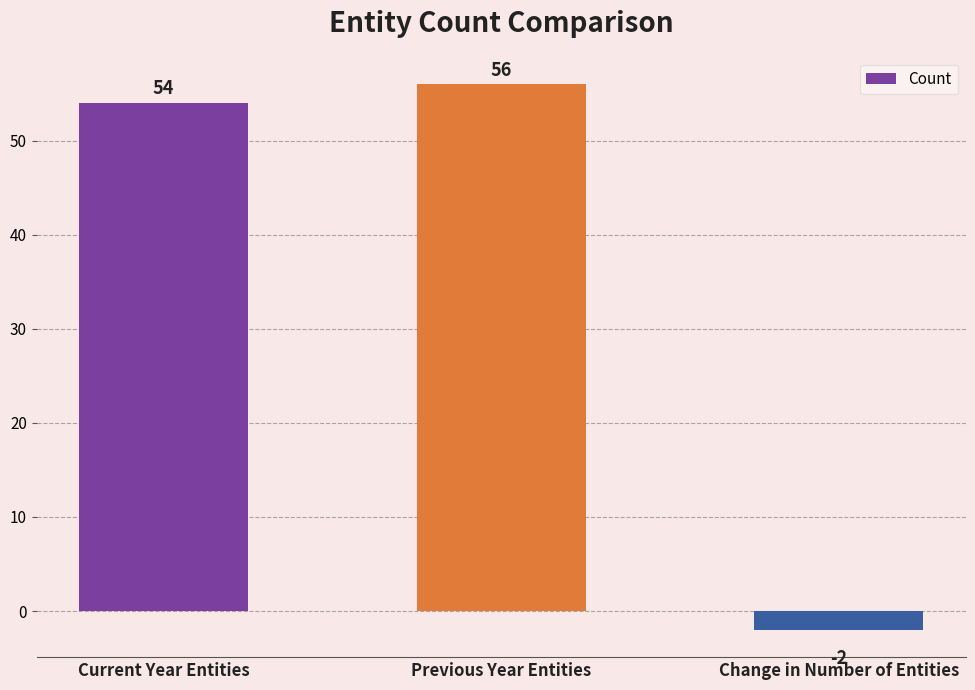

What is the sum of the values at Previous Year Entities and Current Year Entities?

110